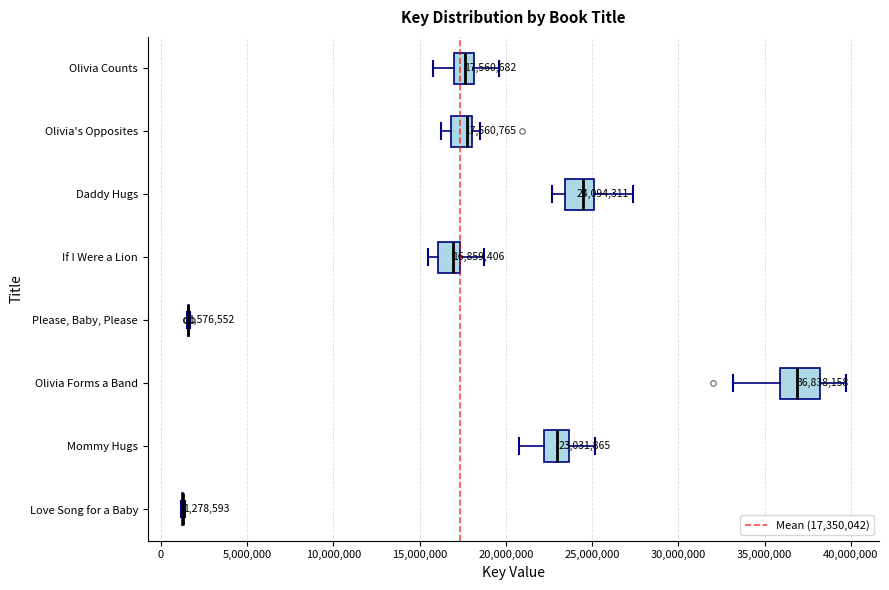

Comparing the boxes themselves (not the whiskers), which one is the widest?

Olivia Forms a Band